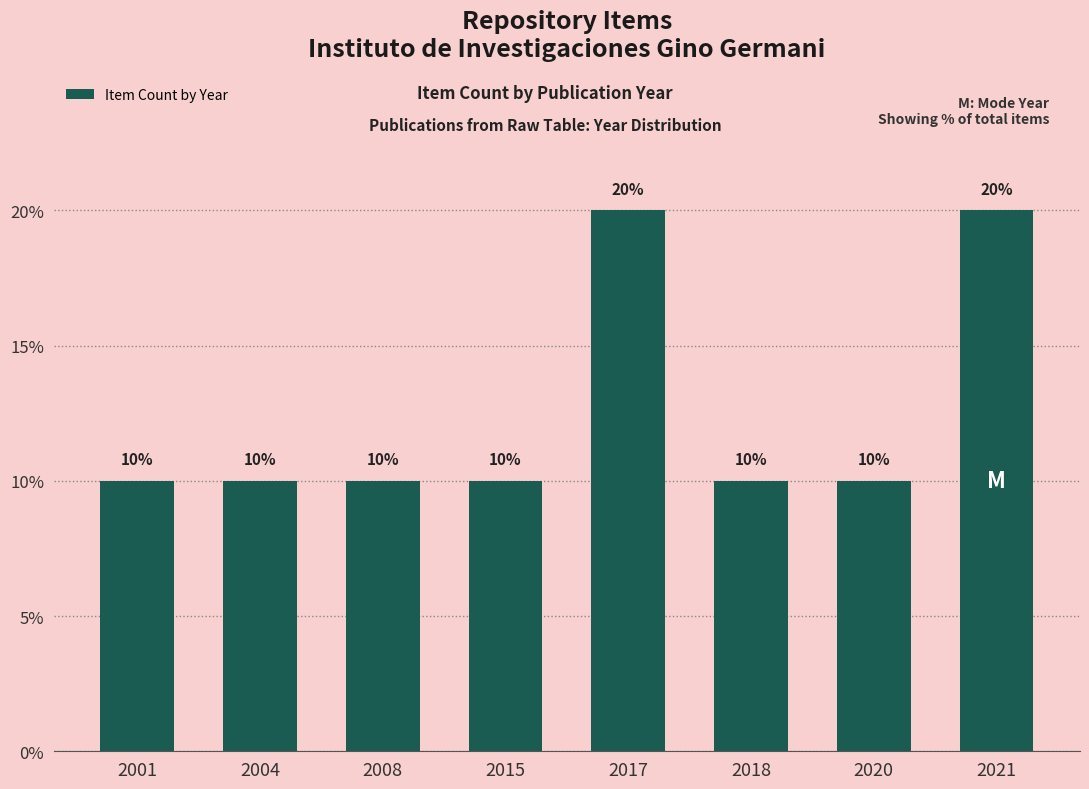

What is the value of the 5th bar from the left?

20